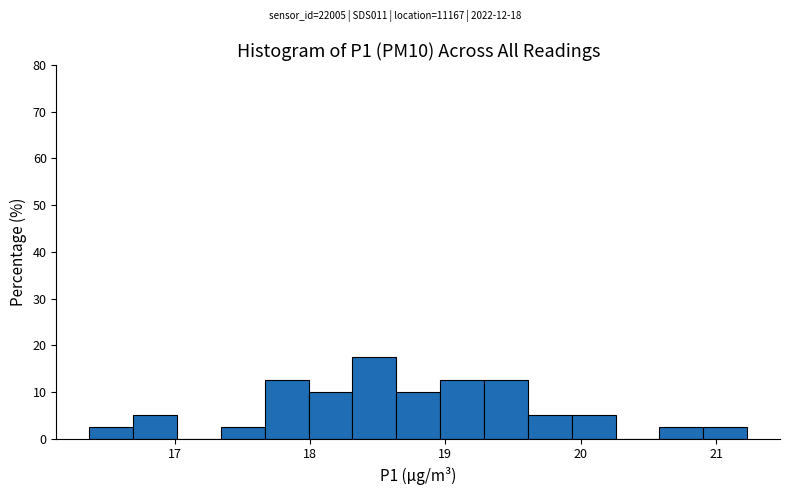

Read against the x-axis, roughly where is the centre of the tallest bar?

18.5